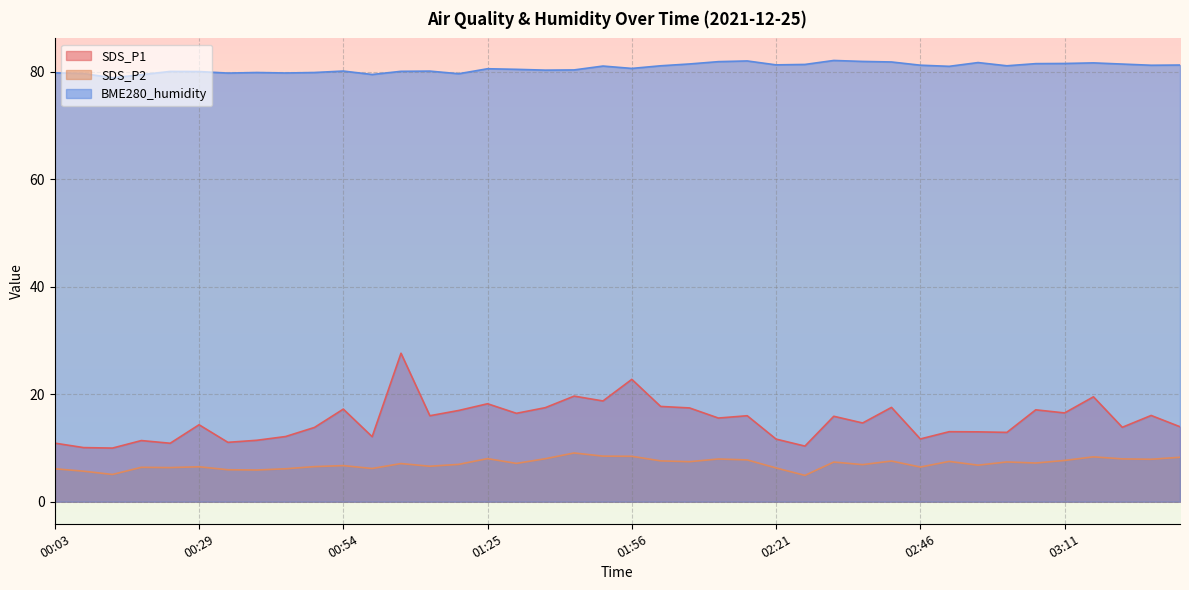

How many interior local valleys does the BME280_humidity series have?

11